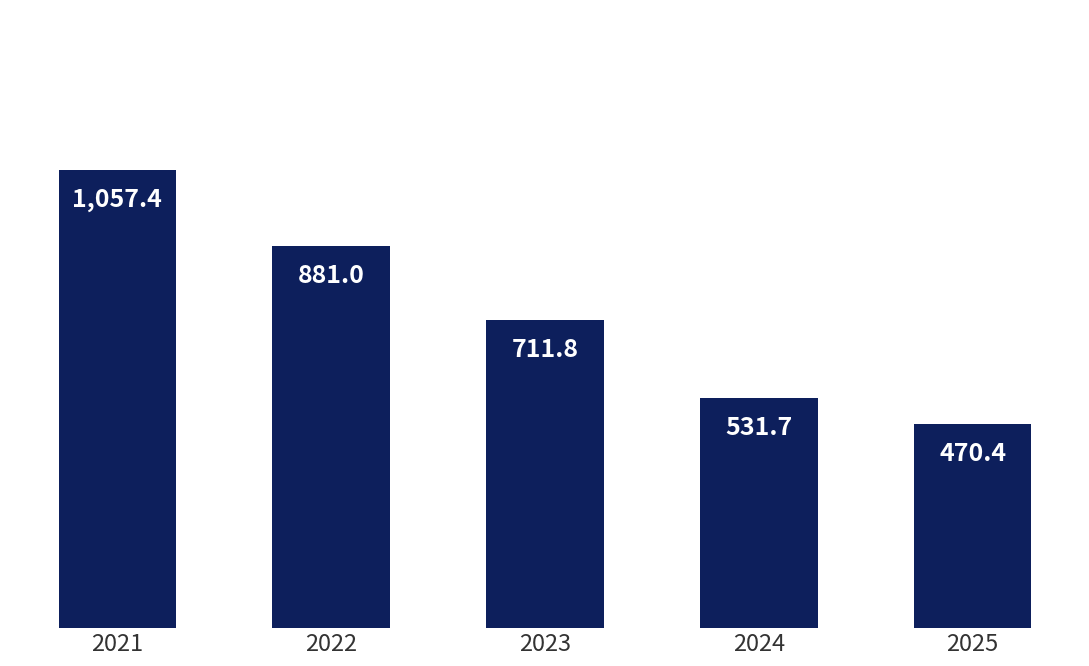

Rank the categories by value from highest to lowest.

2021, 2022, 2023, 2024, 2025